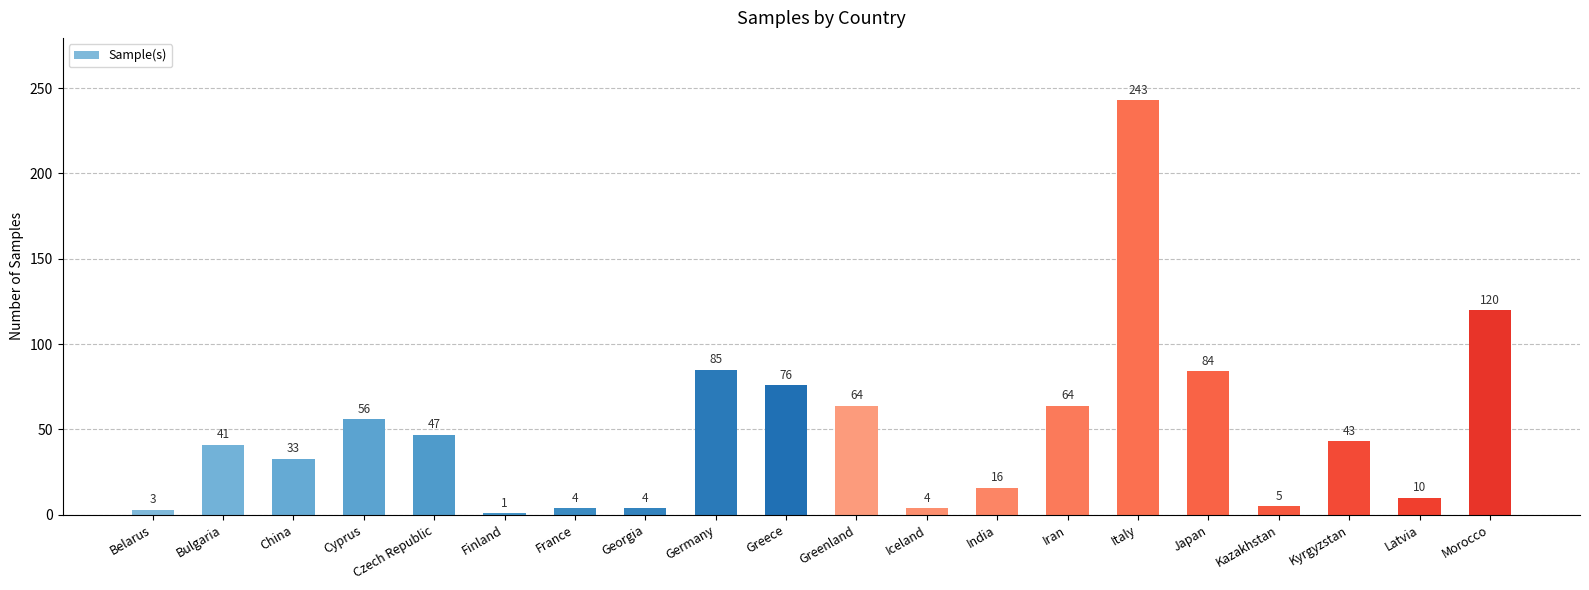

What is the difference between the values at China and Kazakhstan?

28